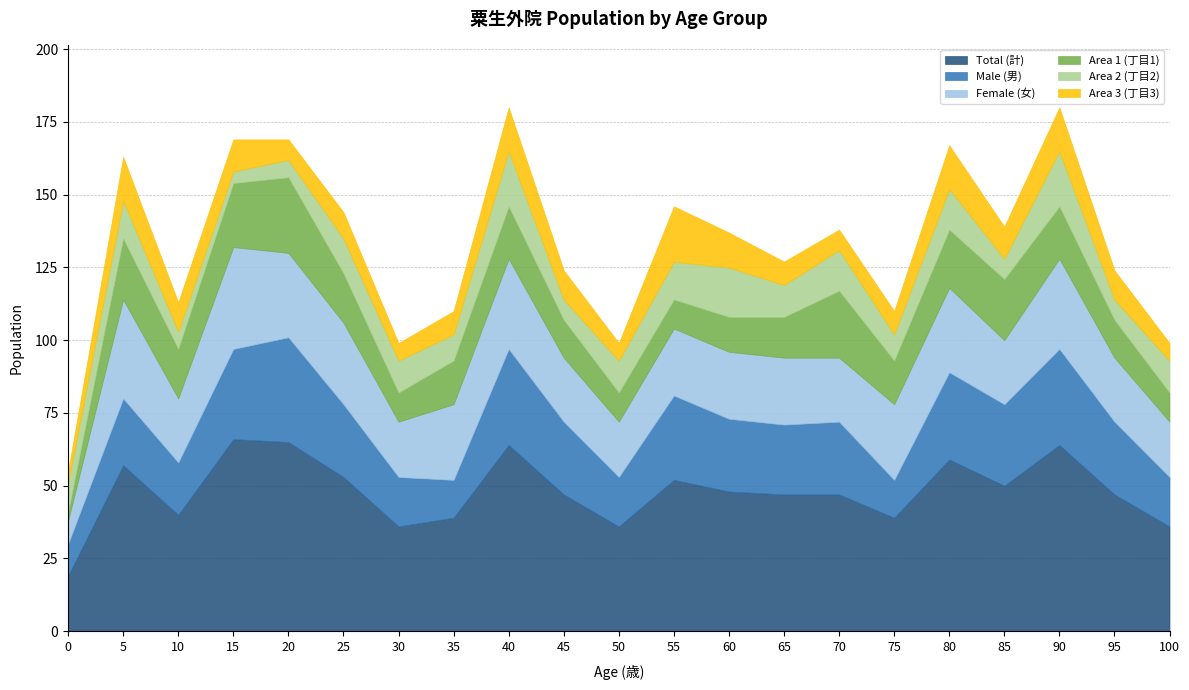

What is the lowest value of the Total (計) series?

19